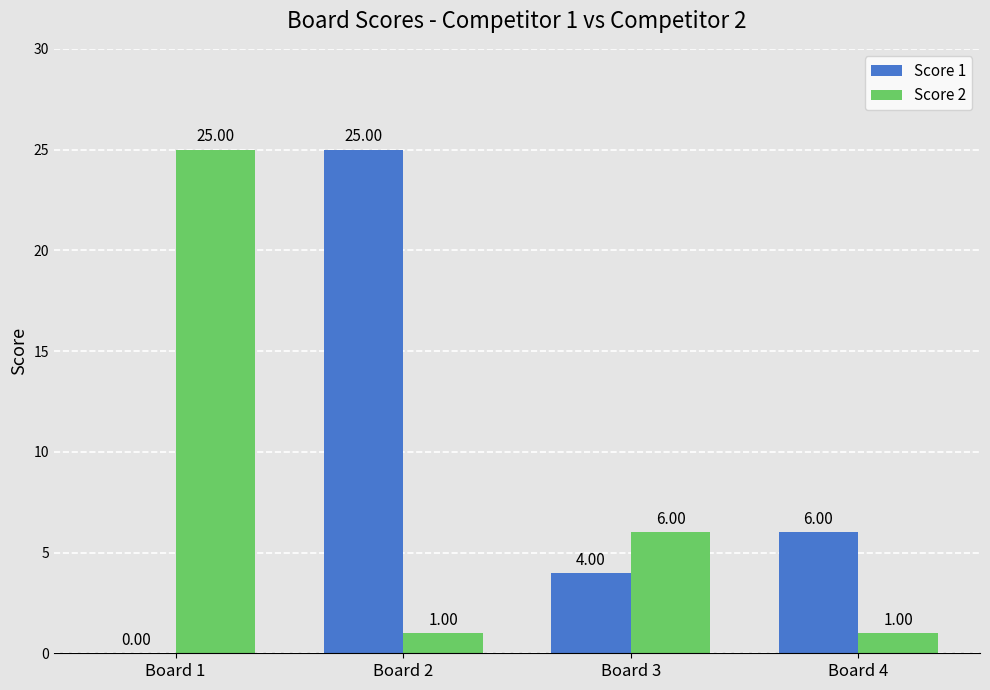

Between Board 2 and Board 4, which series saw the biggest shift?

Score 1